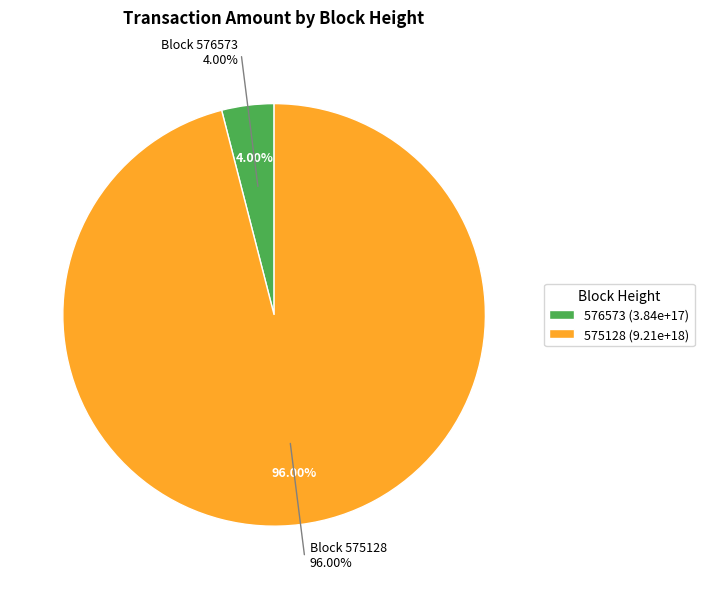

What is the change in value from 576573 to 575128?

+8829885493389612032